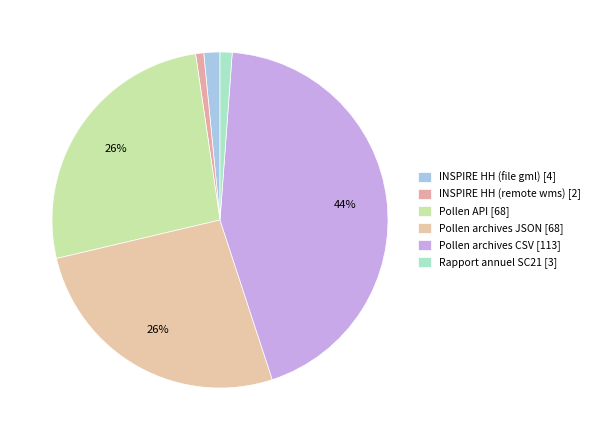

Which slice is the smallest?

INSPIRE HH (remote wms) [2]